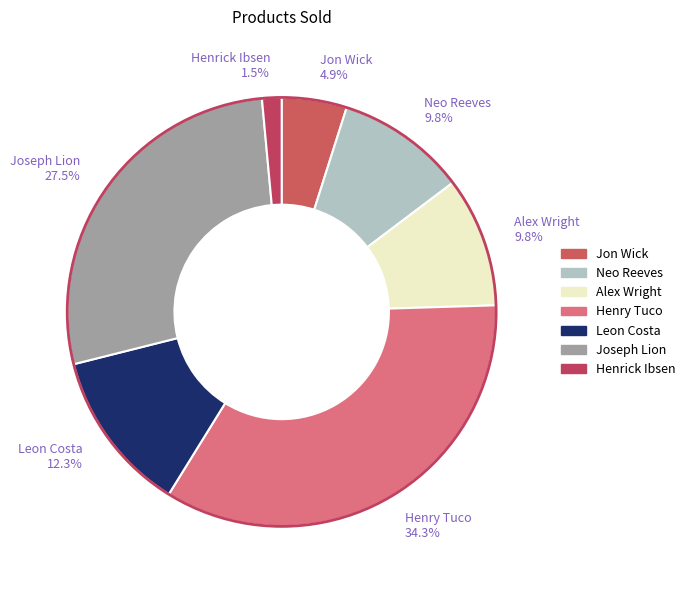

Approximately how many times larger is the value at Henrick Ibsen 1.5% compared to Jon Wick 4.9%?

0.3